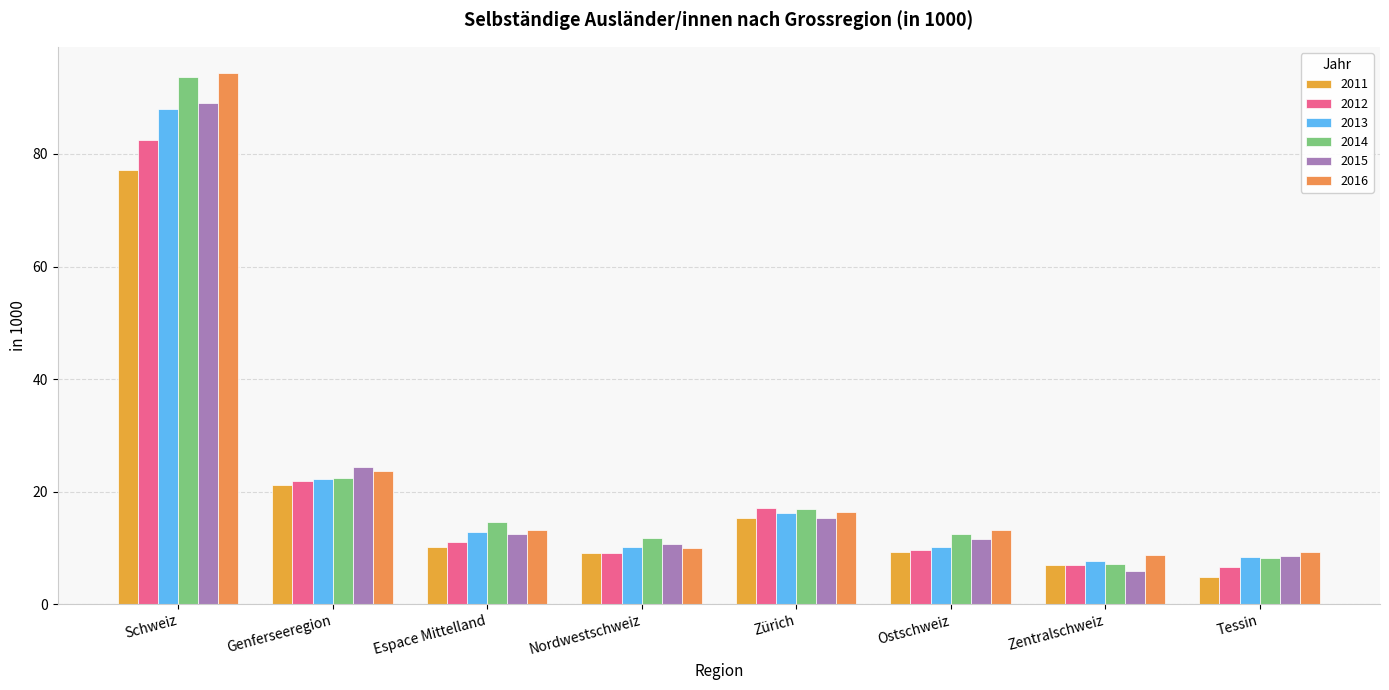

Reading left to right, what are all the values shown in this chart?

2011: 77.1	21.2	10.3	9.2	15.4	9.3	7.0	4.8
2012: 82.5	21.8	11.1	9.1	17.1	9.7	7.0	6.6
2013: 88.0	22.2	12.8	10.2	16.3	10.2	7.7	8.5
2014: 93.7	22.4	14.6	11.7	17.0	12.5	7.1	8.3
2015: 89.0	24.4	12.4	10.7	15.3	11.7	5.9	8.6
2016: 94.3	23.6	13.2	10.0	16.4	13.2	8.7	9.2